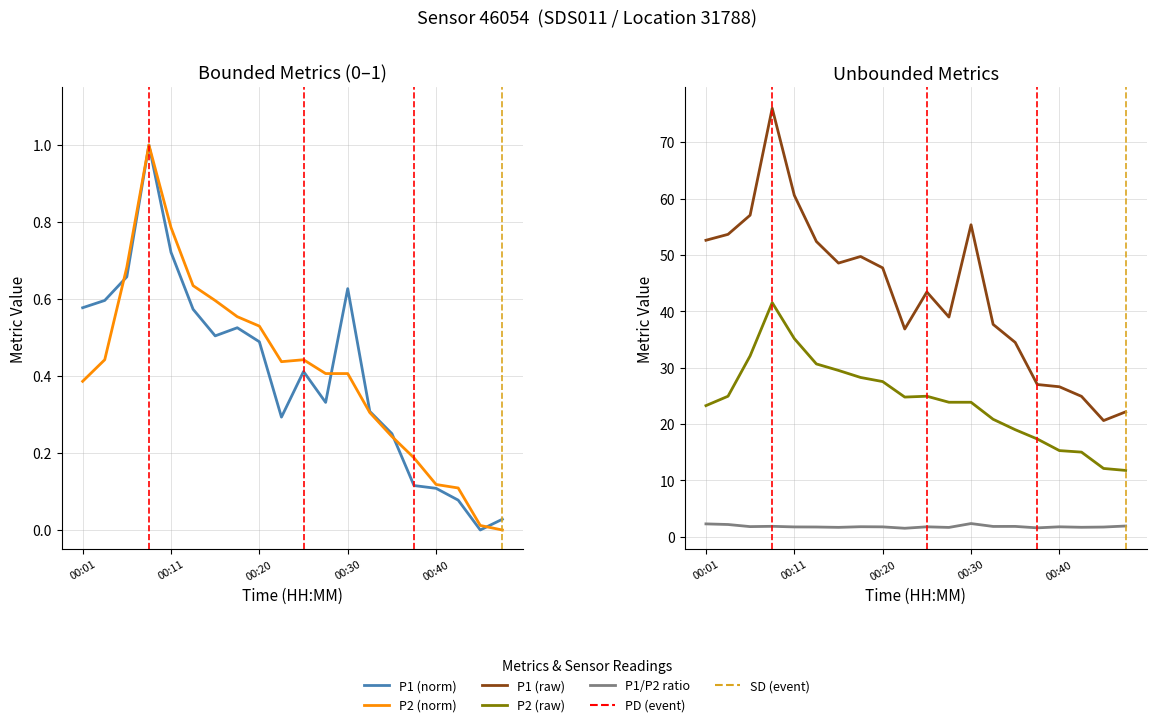

What is the value of the P1 (norm) point at the 13th from the left?

0.6